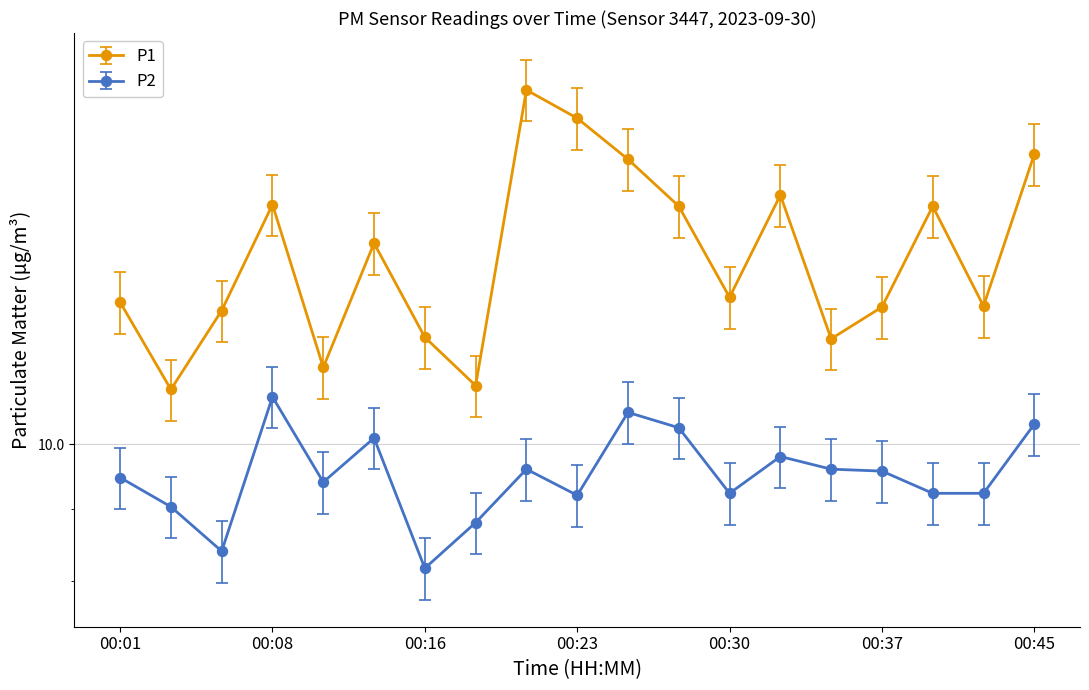

Which has a higher value, 00:06 or 00:08?

00:08